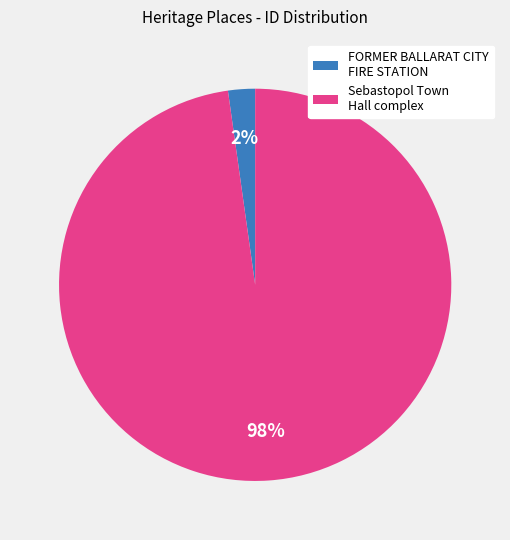

Is there any slice that represents more than half of the pie?

Yes